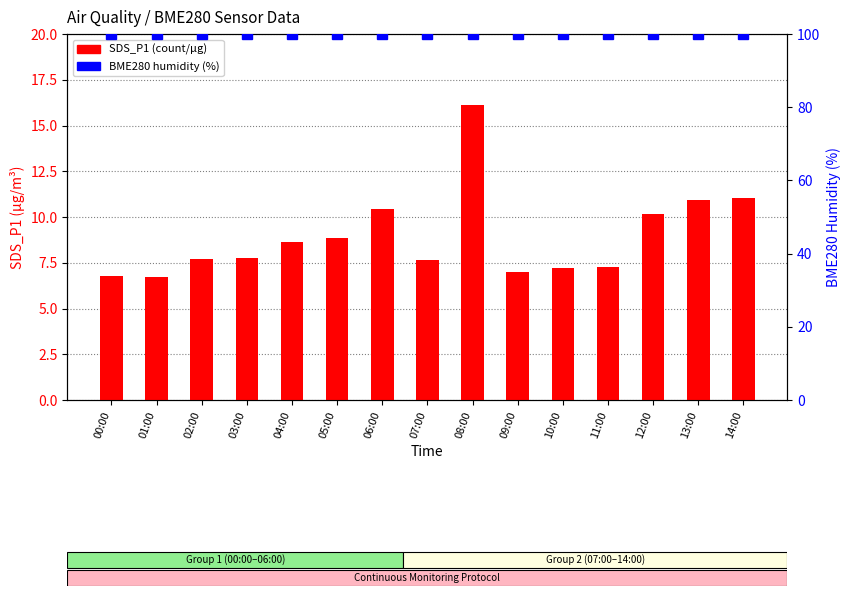

List the series in order of their overall mean, lowest first.

SDS_P1, BME280_humidity